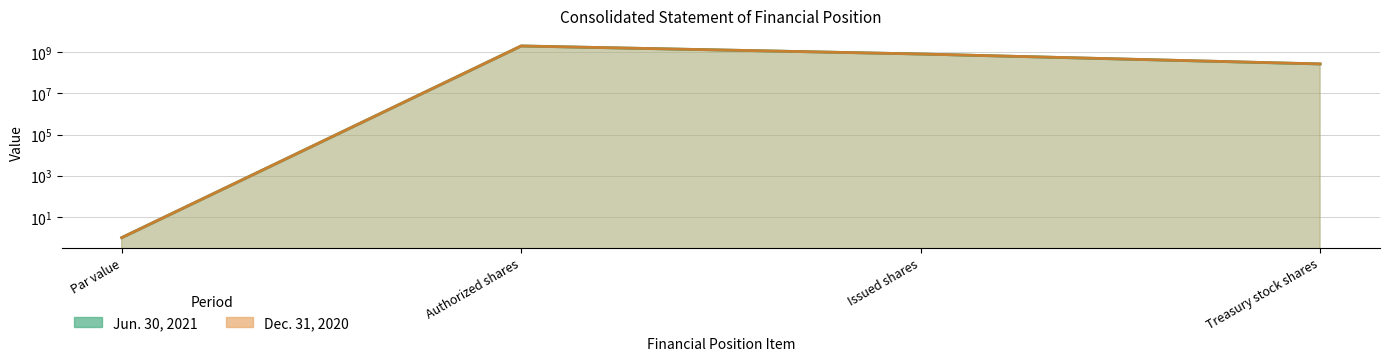

At Authorized shares, list the series in order from largest to smallest.

Jun. 30, 2021, Dec. 31, 2020